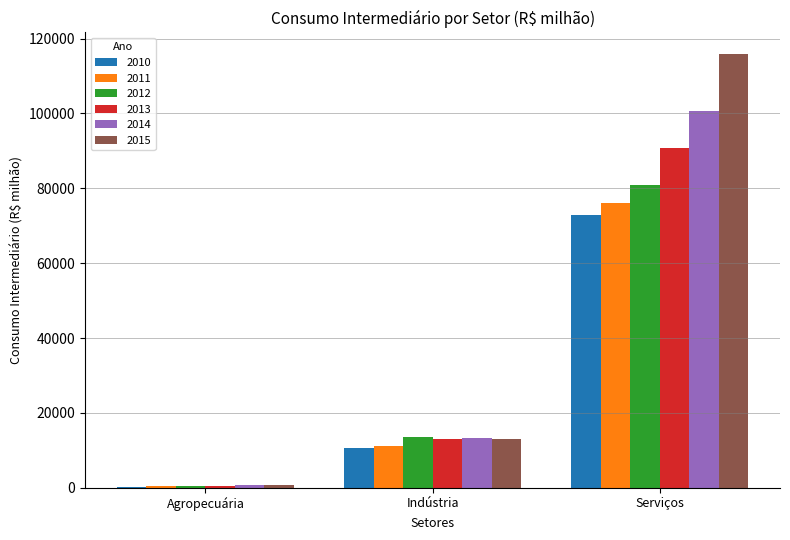

What are all the series names shown in the legend?

2010, 2011, 2012, 2013, 2014, 2015